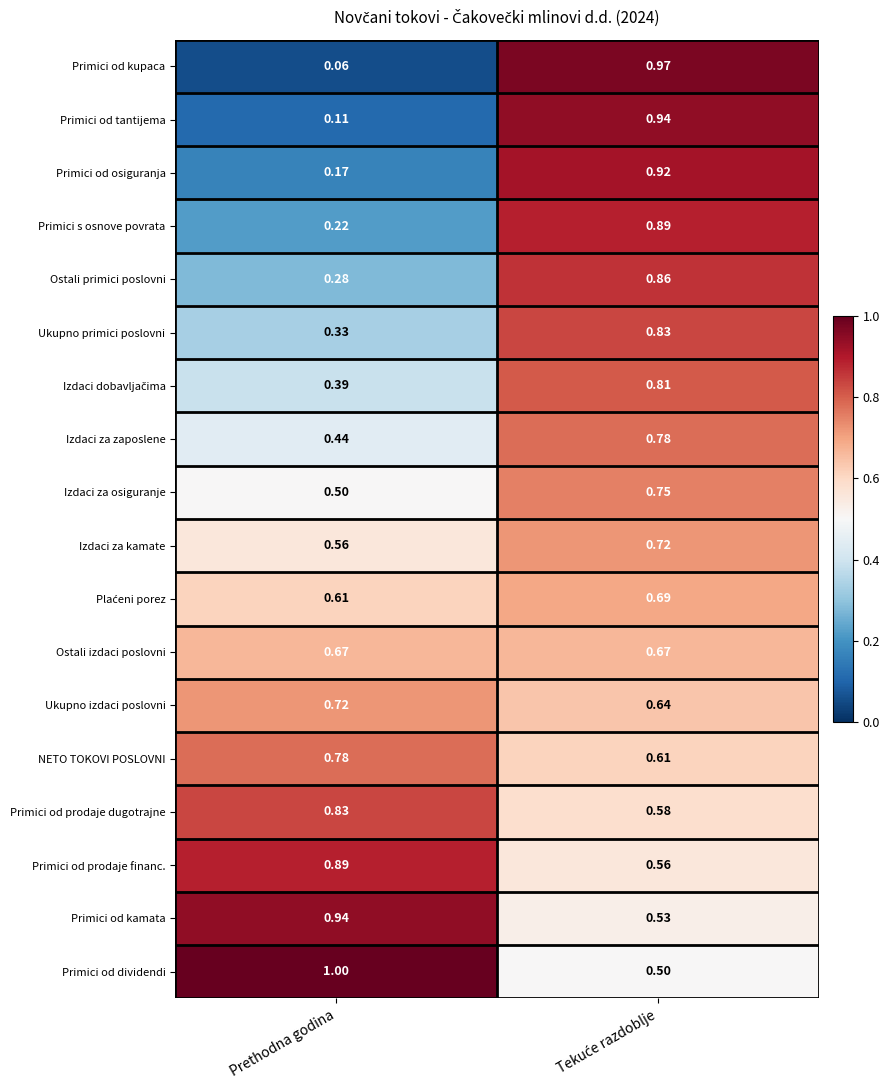

Which series has the widest spread of values?

Primici od kupaca